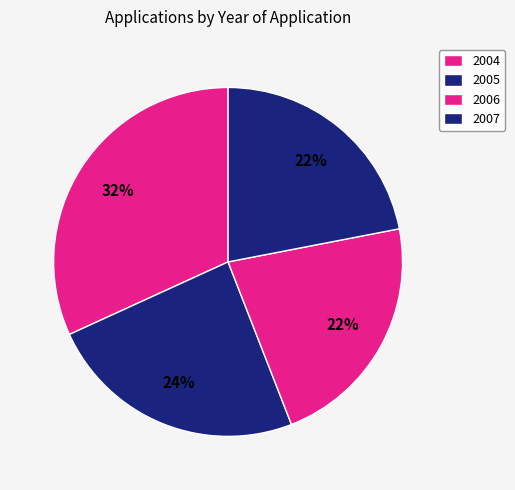

How many segments does this pie chart have?

4